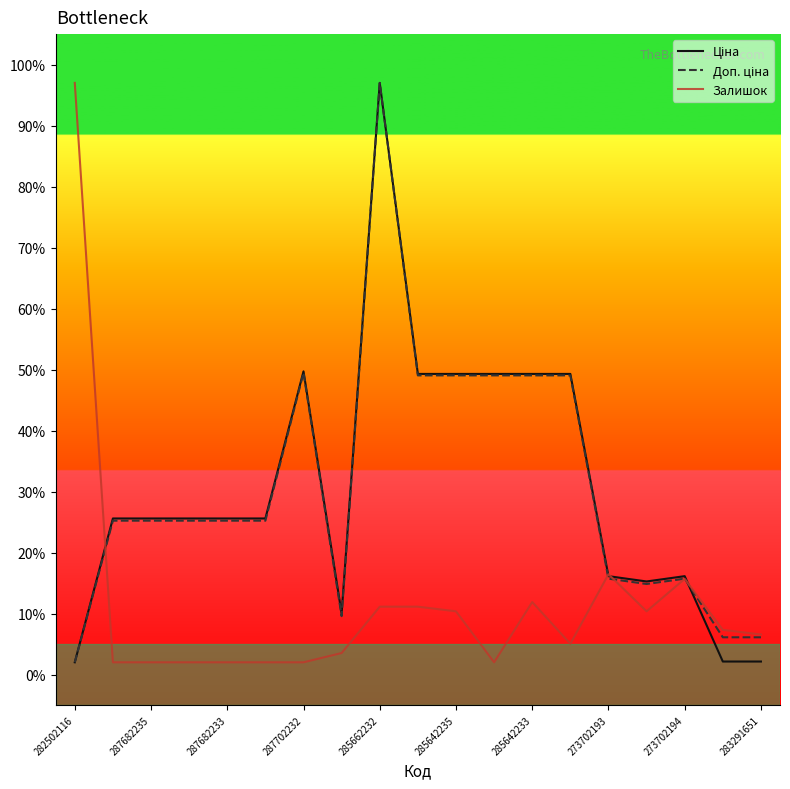

What is the highest value of the Залишок series?

97.0